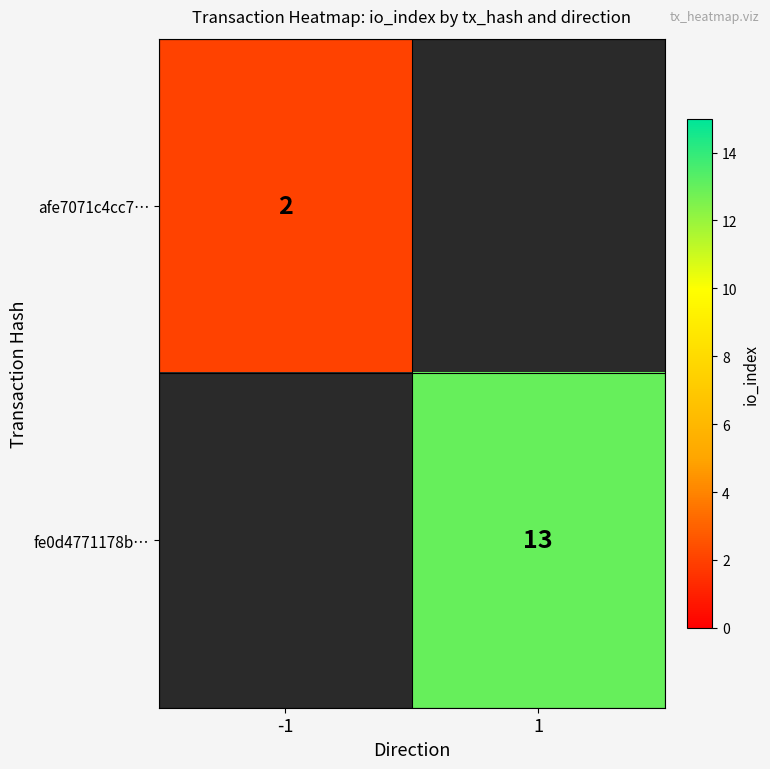

The fe0d4771178b… series shows 13 at 1. True or false?

True